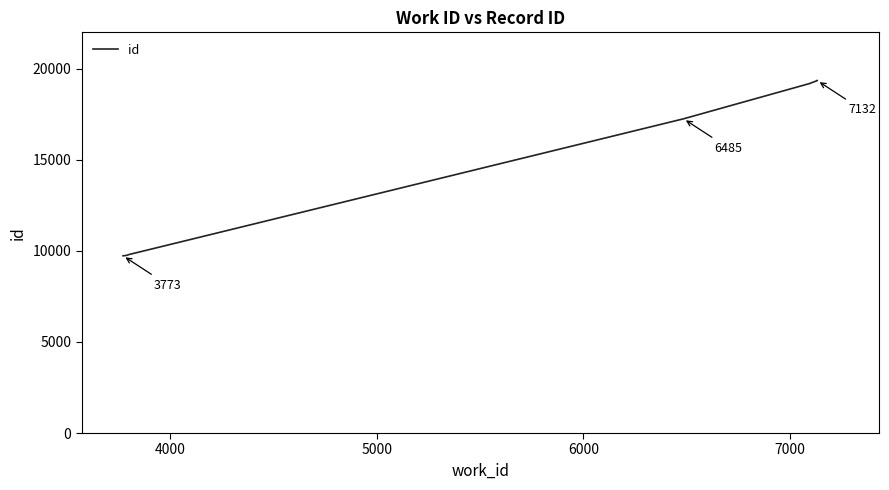

What is the value of the 9th point from the left?

19352